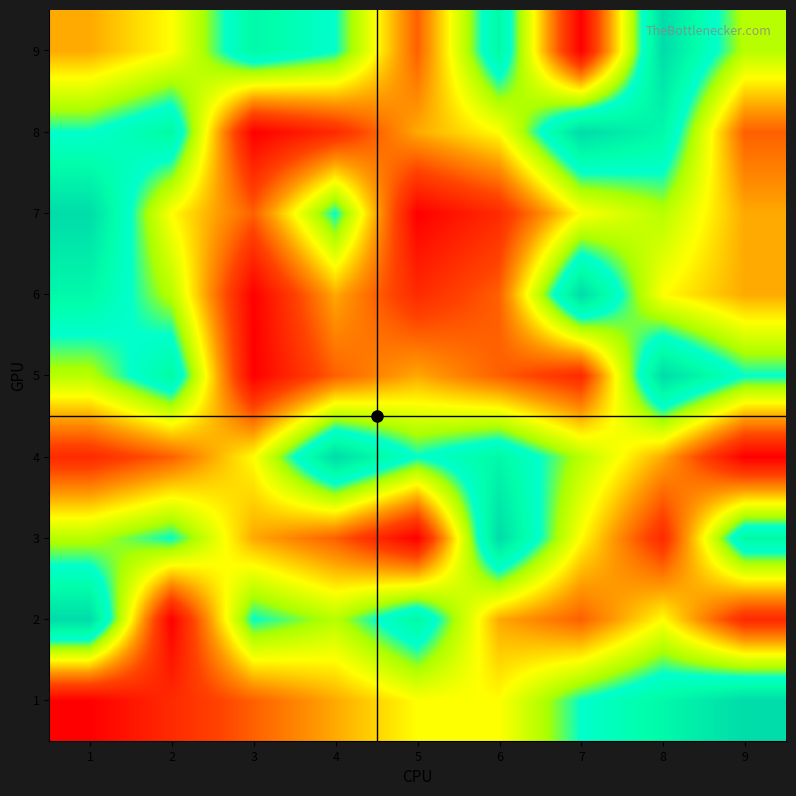

Between 2 and 3, which is larger?

3